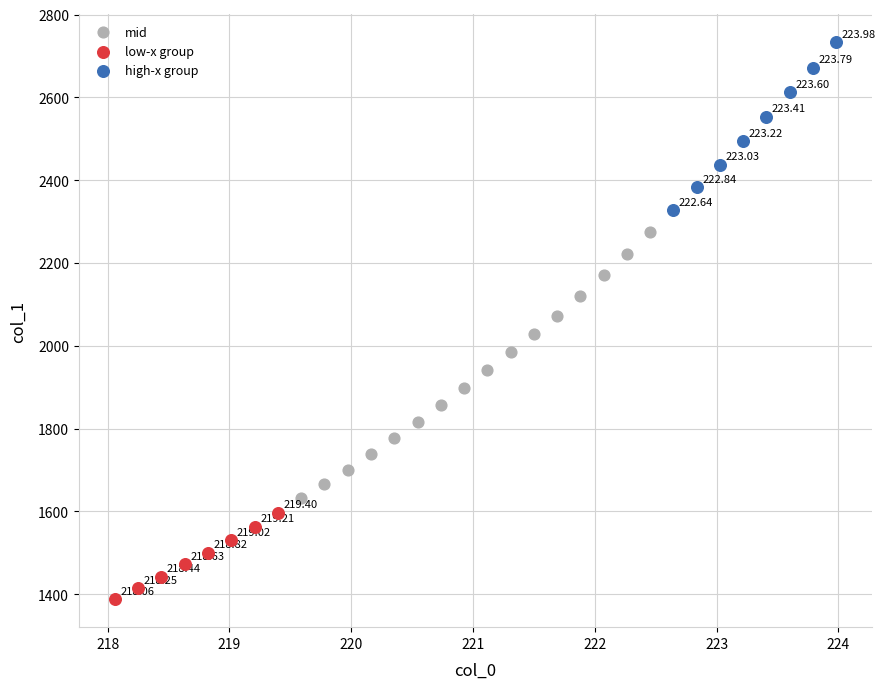

Which series contains the highest Y value?

high-x group